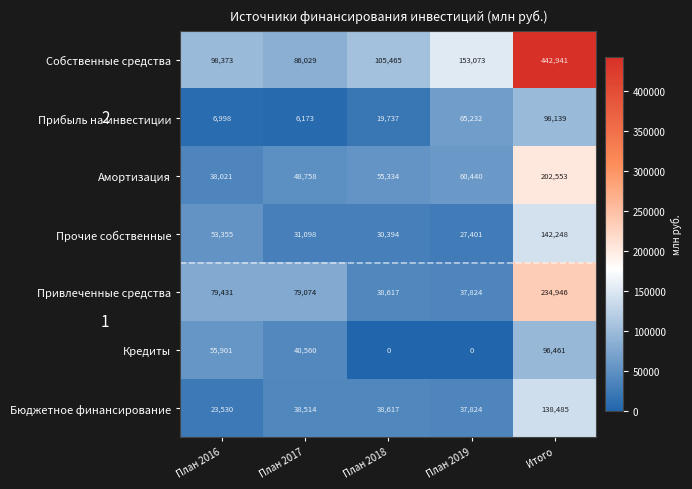

At which label is Собственные средства closest to 264485?

План 2019